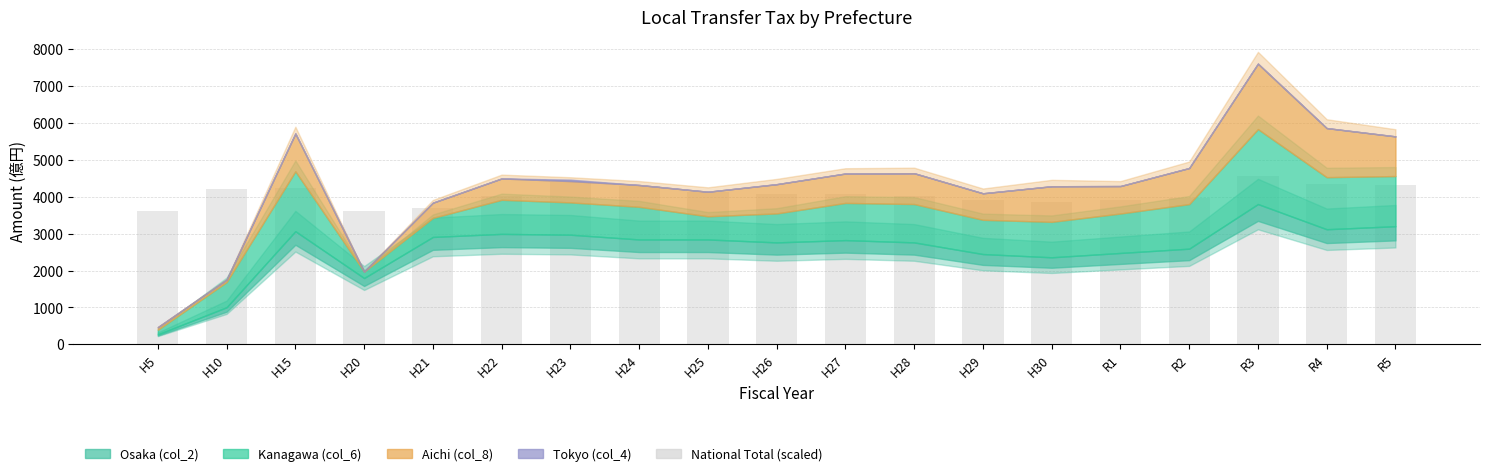

The chart shows a value of 6338.7 at H24. True or false?

False